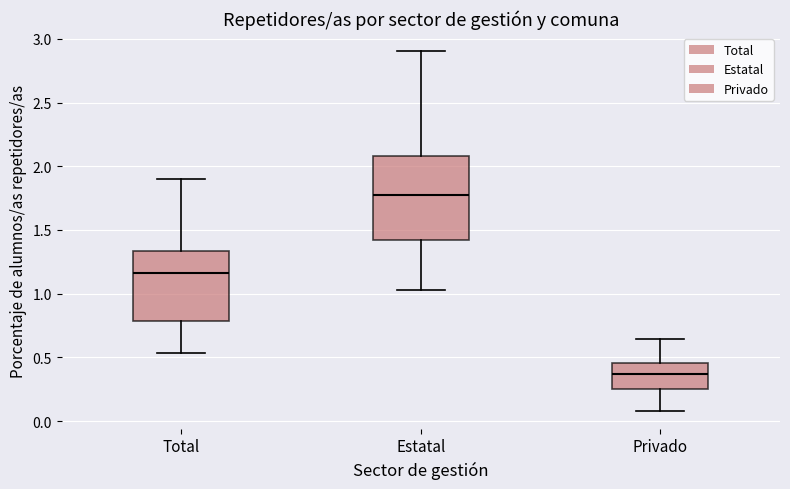

Reading left to right, transcribe this box plot: for each box, give where its median line is, the range the box spans, and where its two whiskers end, as read against the y-axis. The values are not printed on the chart, so give them approximately, as read against the axis.

Total: median 1.15, box 0.80 to 1.35, whiskers 0.55 to 1.90
Estatal: median 1.75, box 1.40 to 2.10, whiskers 1.05 to 2.90
Privado: median 0.35, box 0.25 to 0.45, whiskers 0.10 to 0.65